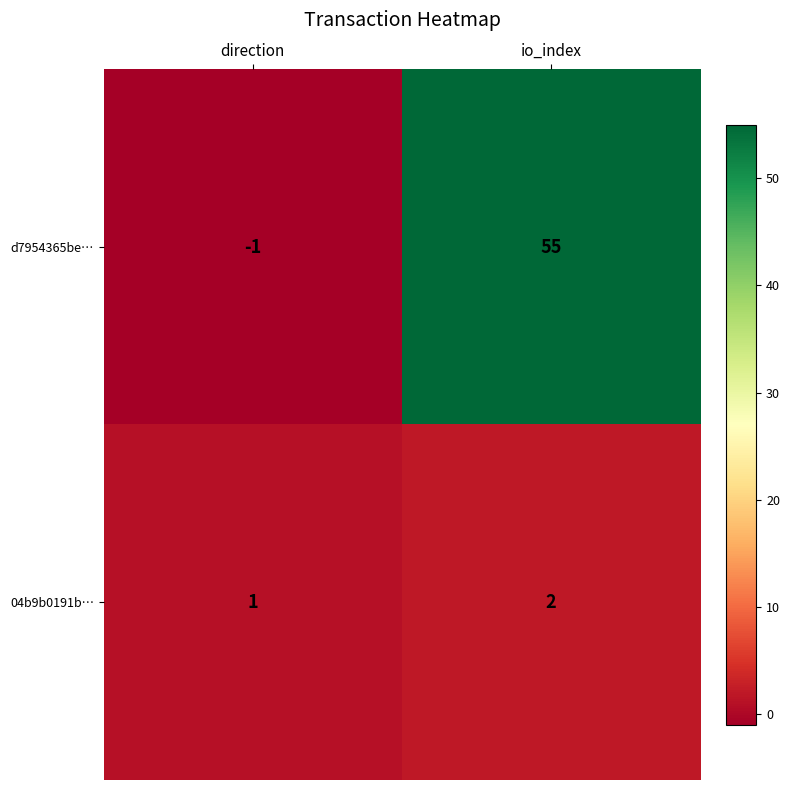

What is the difference between the highest and lowest values at direction?

2